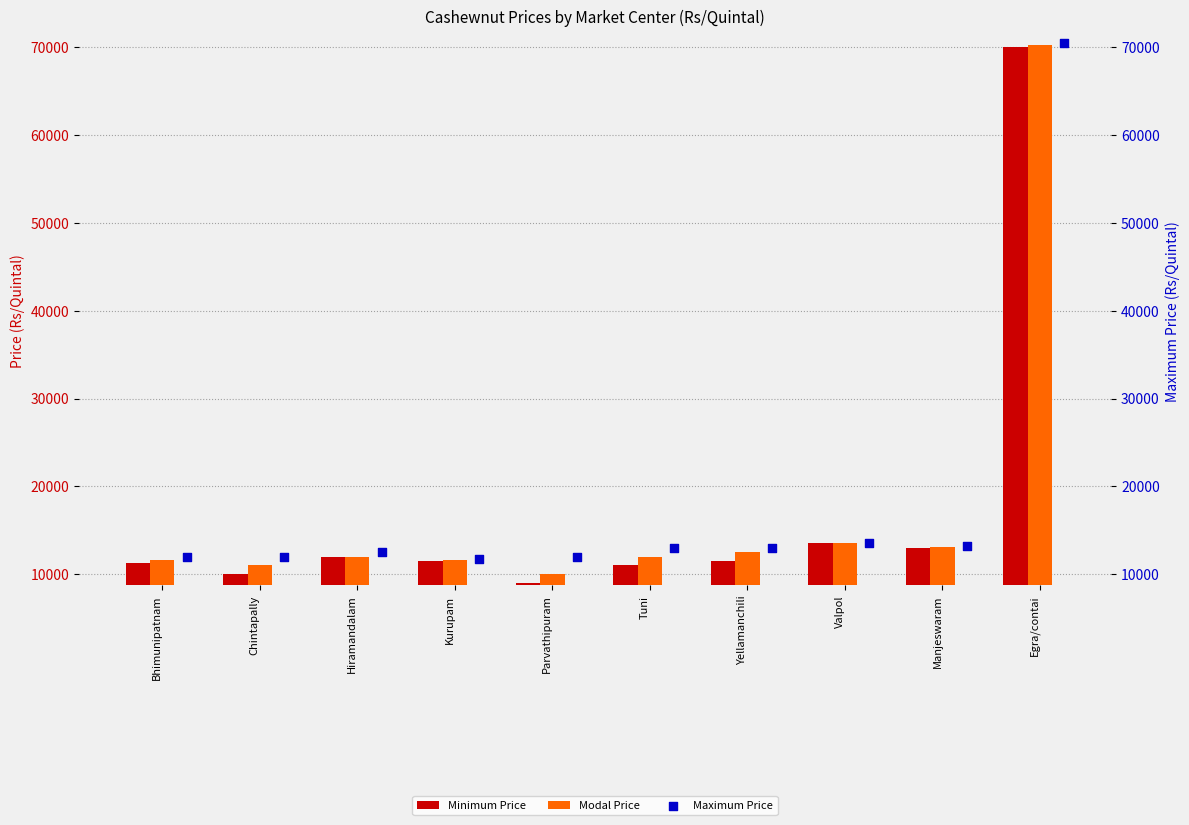

What is the total value across all series at Parvathipuram?

31021